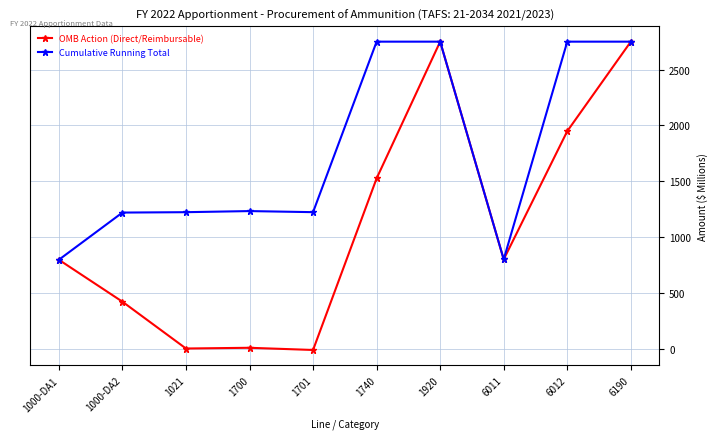

What is the sum of the Cumulative Running Total values at 1021 and 6190?

3973.4